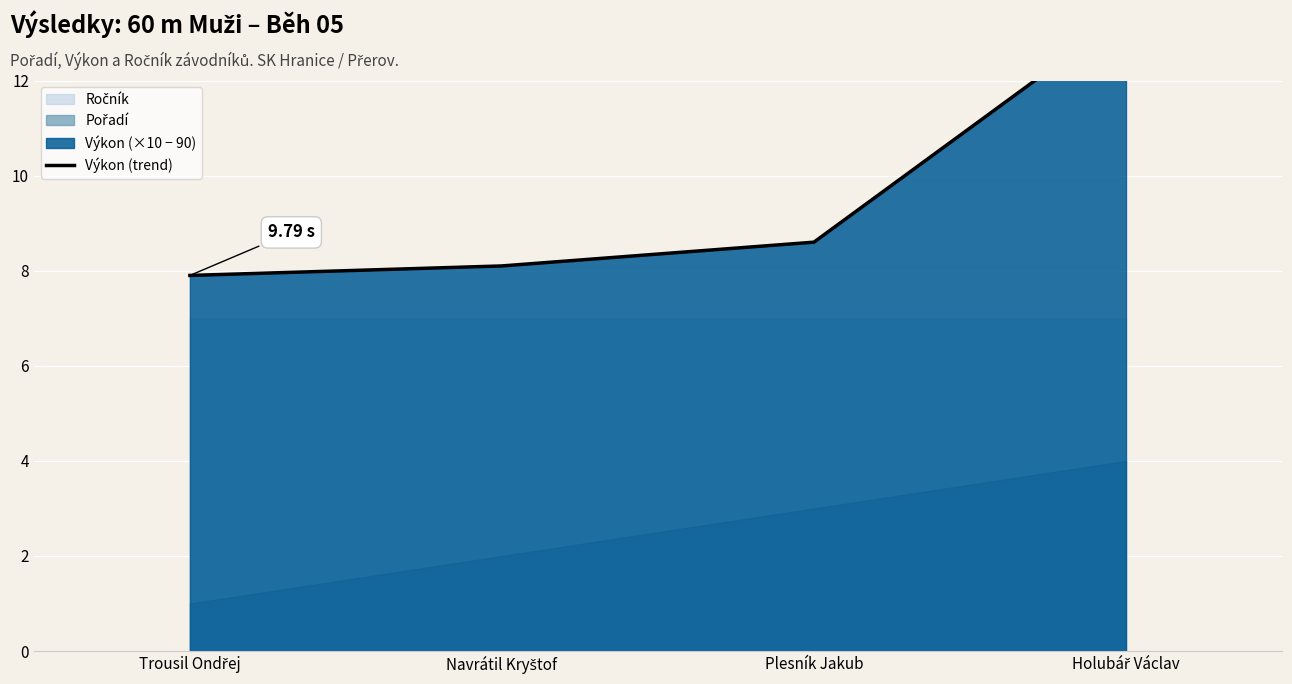

The value at Navrátil Kryštof is 8.1. True or false?

True